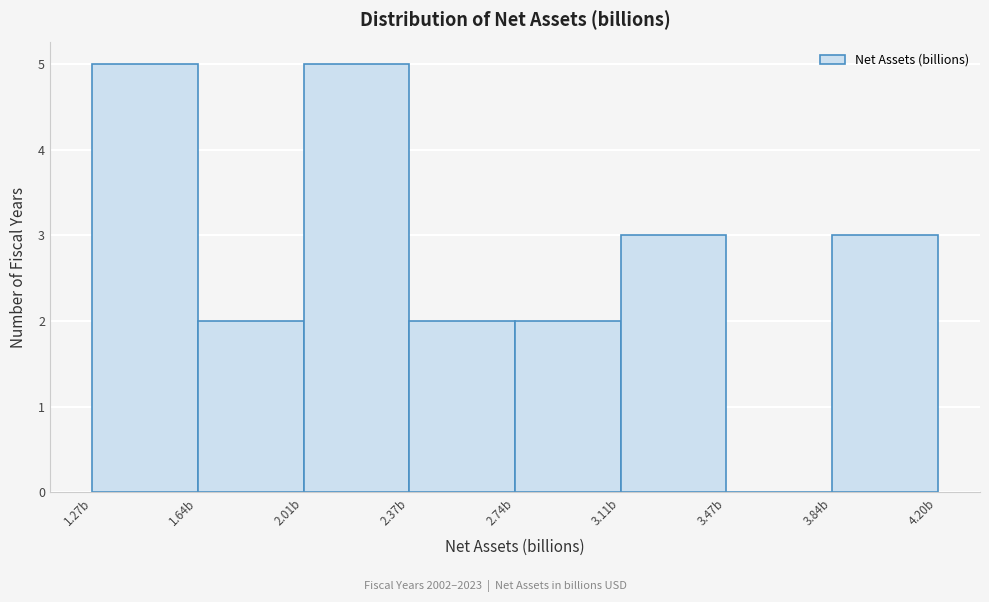

Reading left to right, list every bar in this chart as the range it spans on the x-axis followed by its height. Neither the bar edges nor the heights are printed on the chart, so give them approximately, as read against the axes.

1.25 to 1.65: 5
1.65 to 2.00: 2
2.00 to 2.35: 5
2.35 to 2.75: 2
2.75 to 3.10: 2
3.10 to 3.45: 3
3.45 to 3.85: 0
3.85 to 4.20: 3